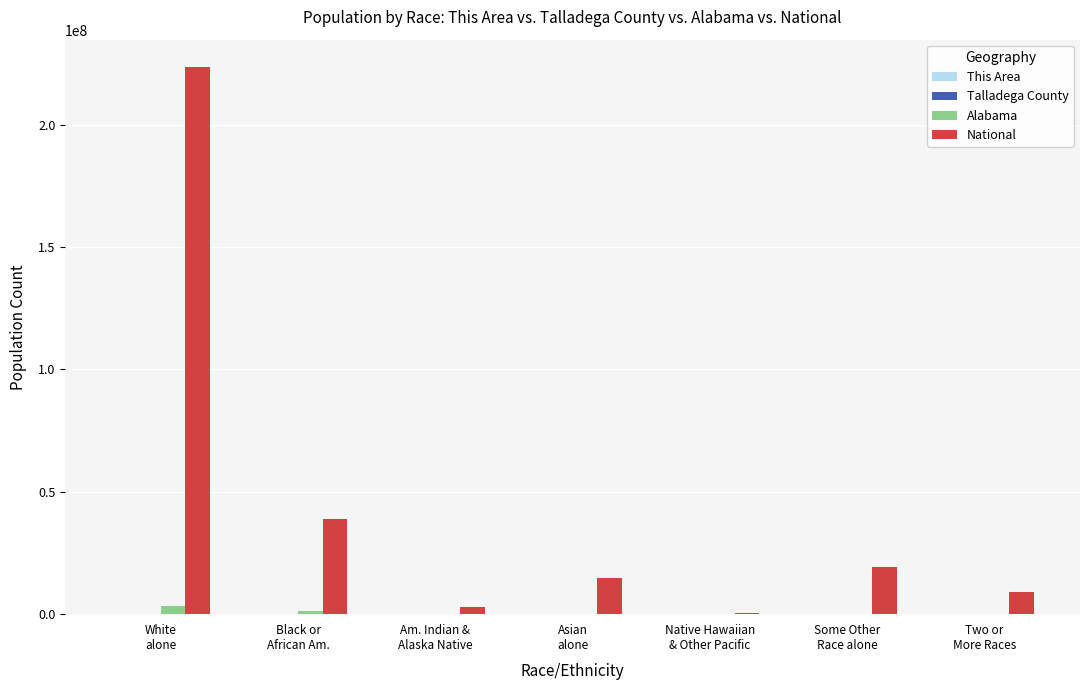

At which category is the sum across all series the highest?

White
alone